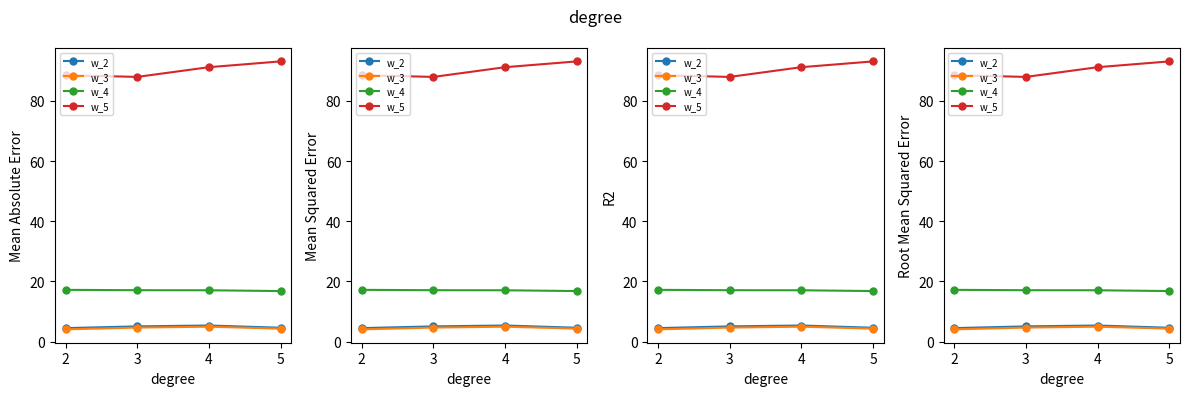

What is the difference between the w_4 values at 5 and 3?

0.3